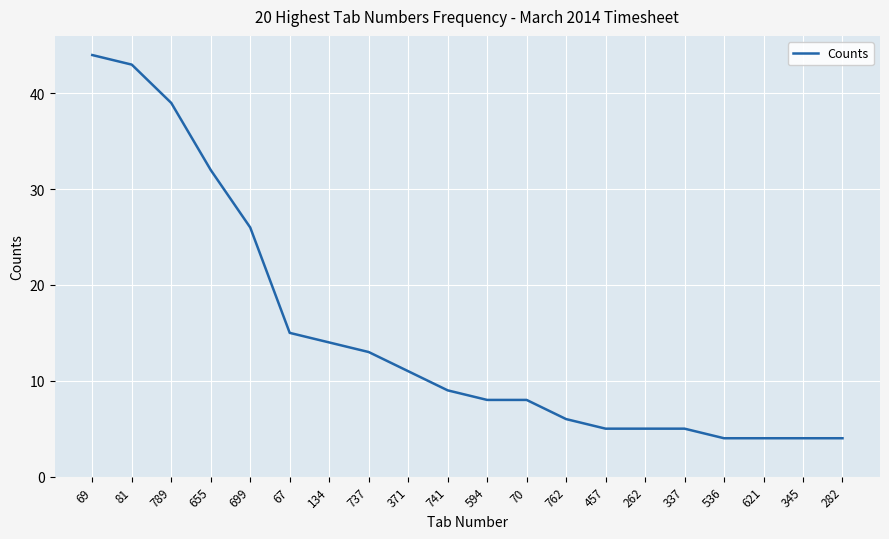

What is the greatest value displayed?

44